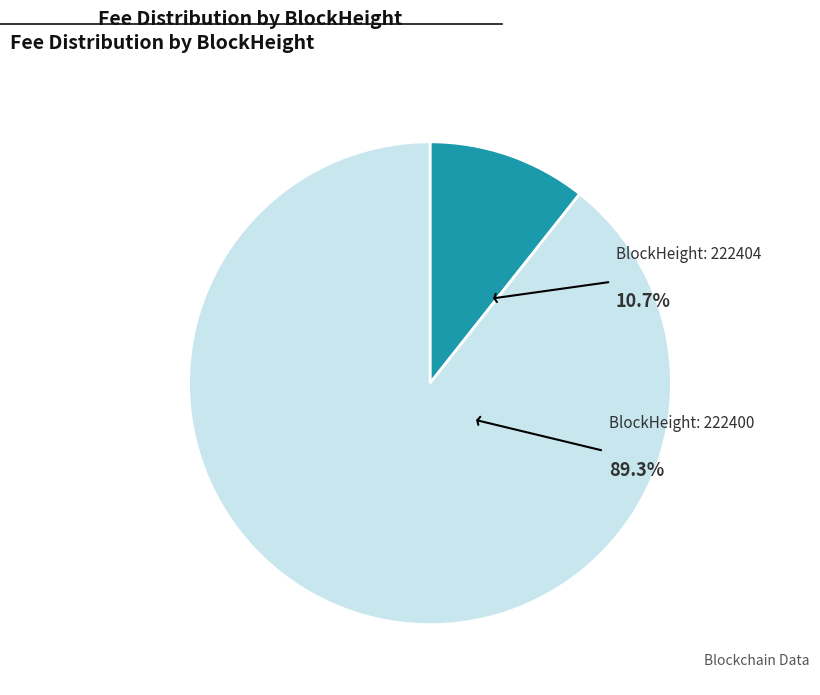

How many segments does this pie chart have?

2